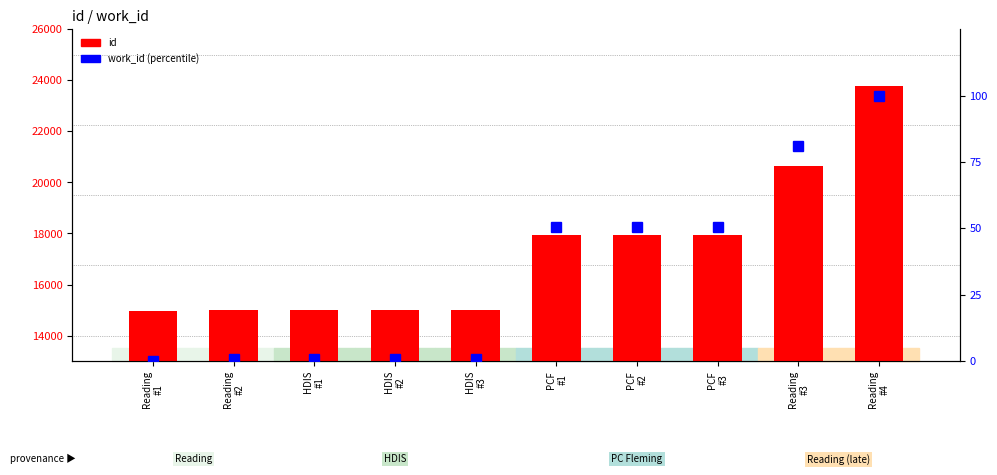

Reading left to right, list all the values displayed in this chart.

id: Reading
#1=14954.0	Reading
#2=14999.0	HDIS
#1=15007.0	HDIS
#2=15008.0	HDIS
#3=15012.0	PCF
#1=17954.0	PCF
#2=17955.0	PCF
#3=17956.0	Reading
#3=20628.0	Reading
#4=23791.0
work_id (percentile): Reading
#1=0.0	Reading
#2=0.9	HDIS
#1=1.0	HDIS
#2=1.0	HDIS
#3=1.0	PCF
#1=50.6	PCF
#2=50.6	PCF
#3=50.6	Reading
#3=81.0	Reading
#4=100.0